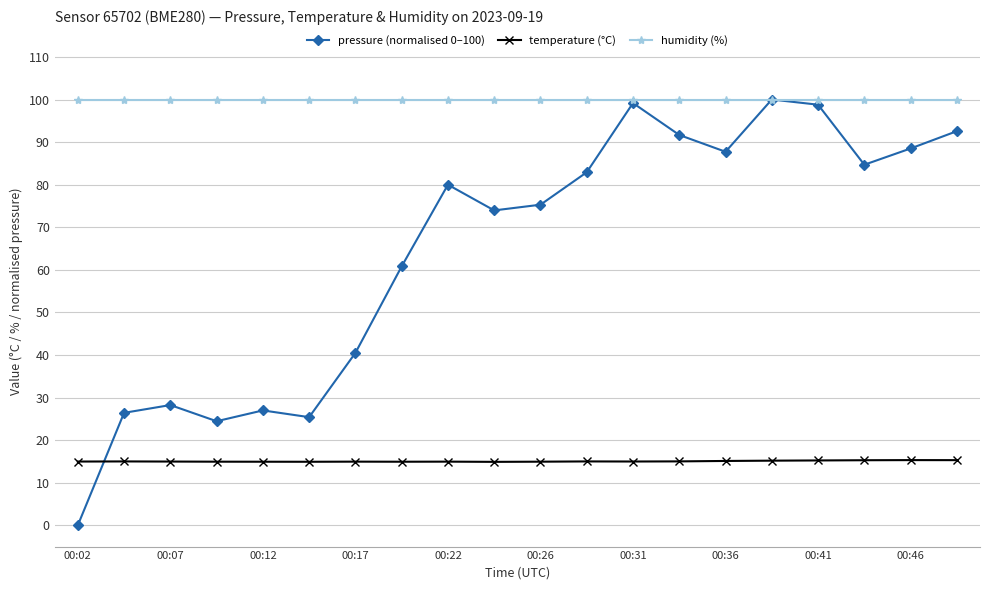

Which series has the largest range (max minus min)?

pressure (normalised 0–100)